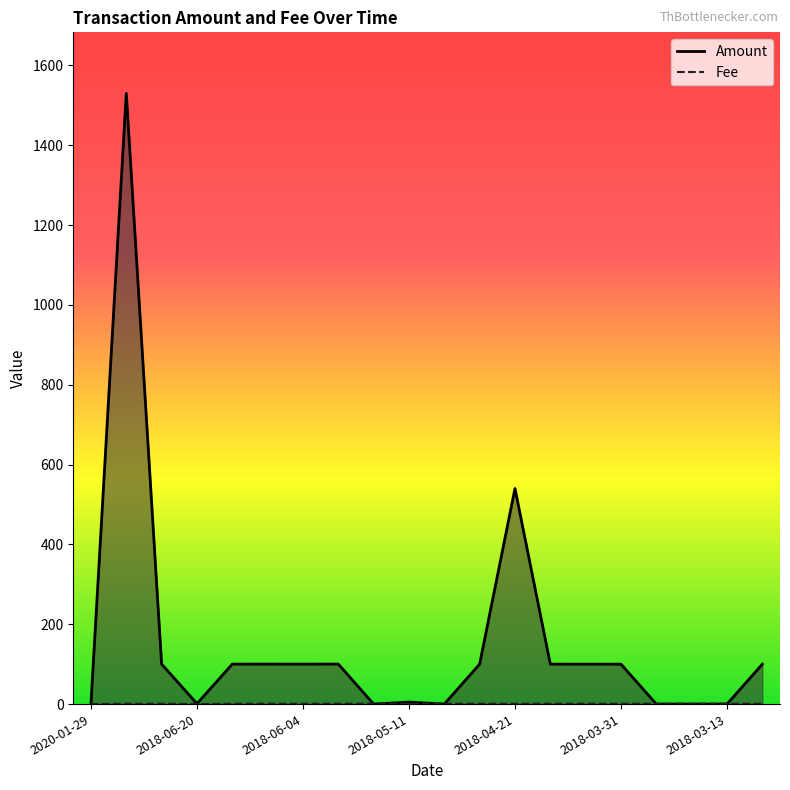

Where is the first local minimum for Amount?

2018-06-20